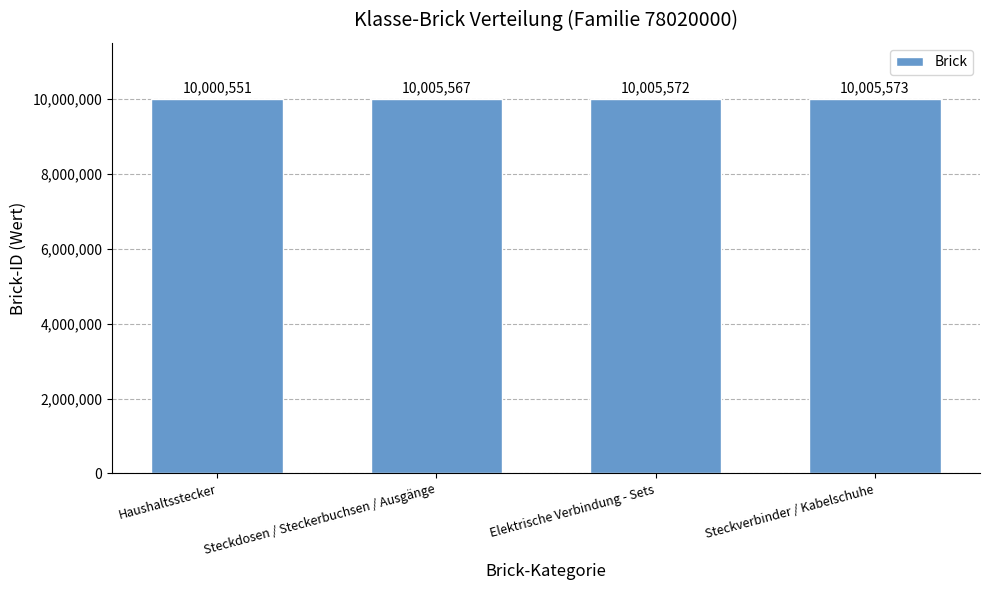

Which category has the highest value across all series?

Steckverbinder / Kabelschuhe